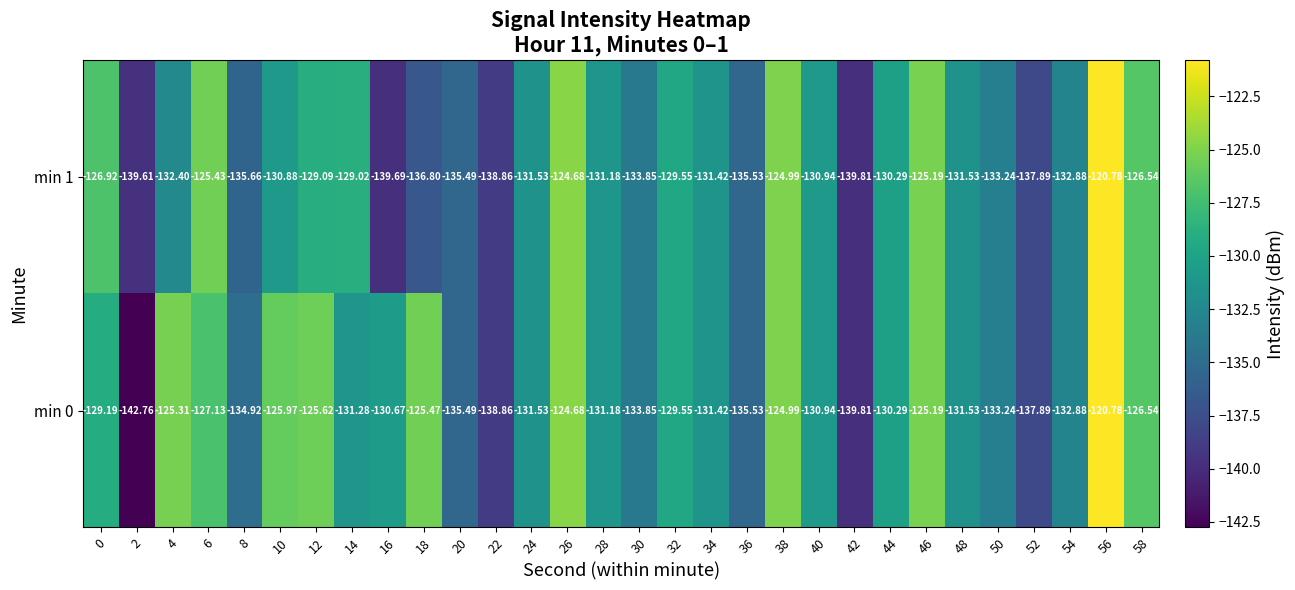

How many data points does each series have?

30